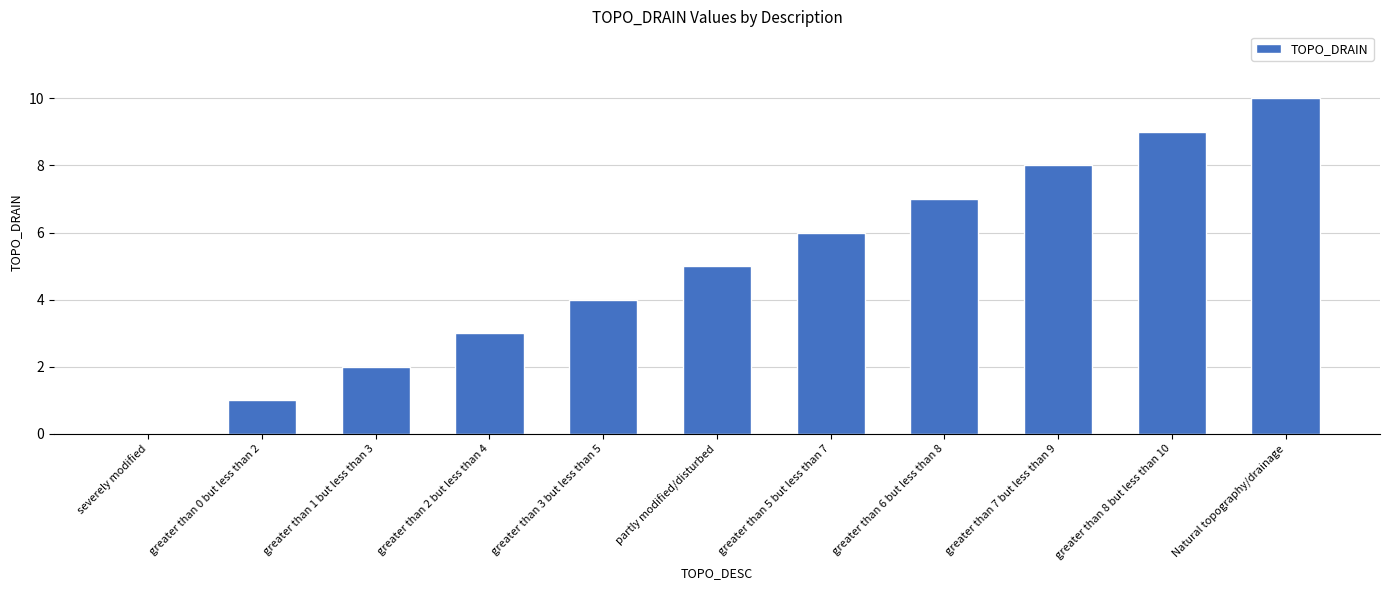

What is the maximum value shown in the chart?

10